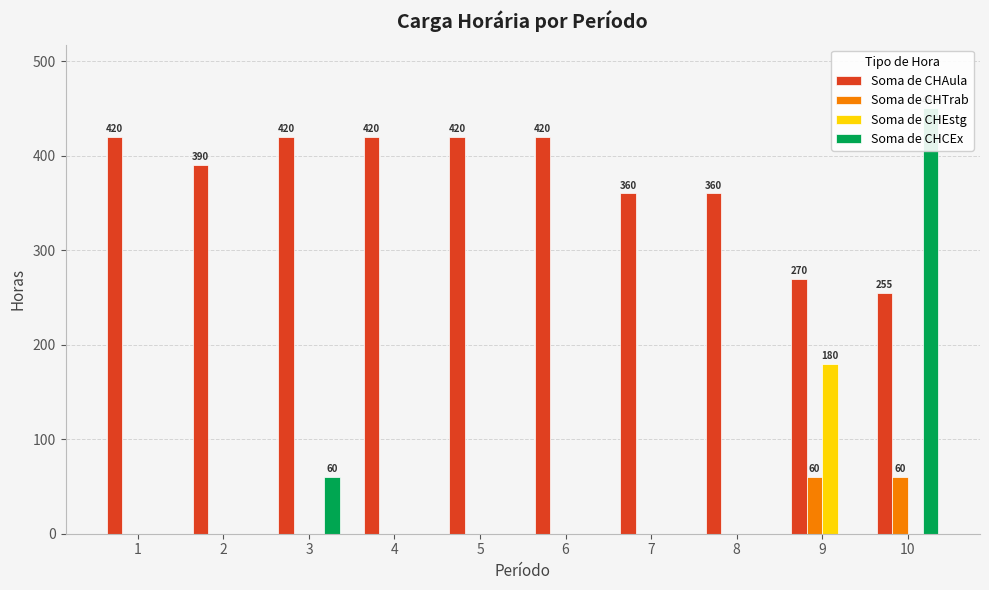

How many series are shown in this chart?

4